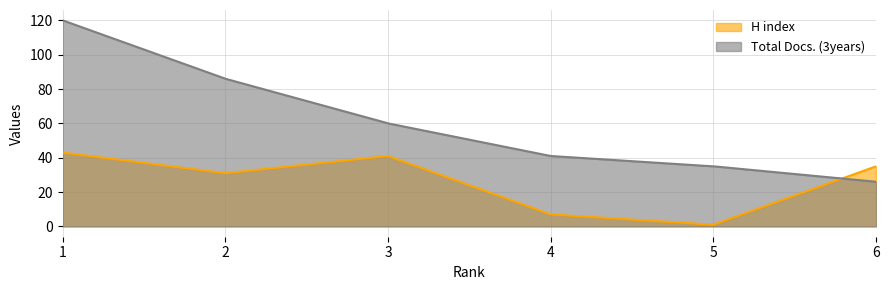

What is the smallest value displayed?

1.0